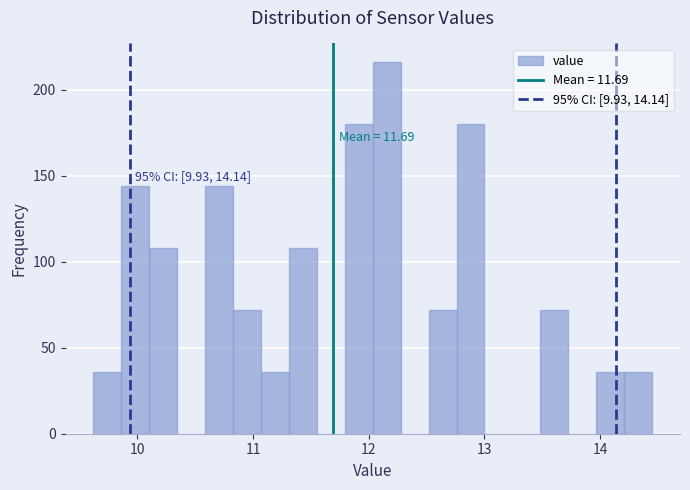

Around what value on the x-axis is the tallest bar? Give the approximate position of its centre, as read against the axis.

12.2